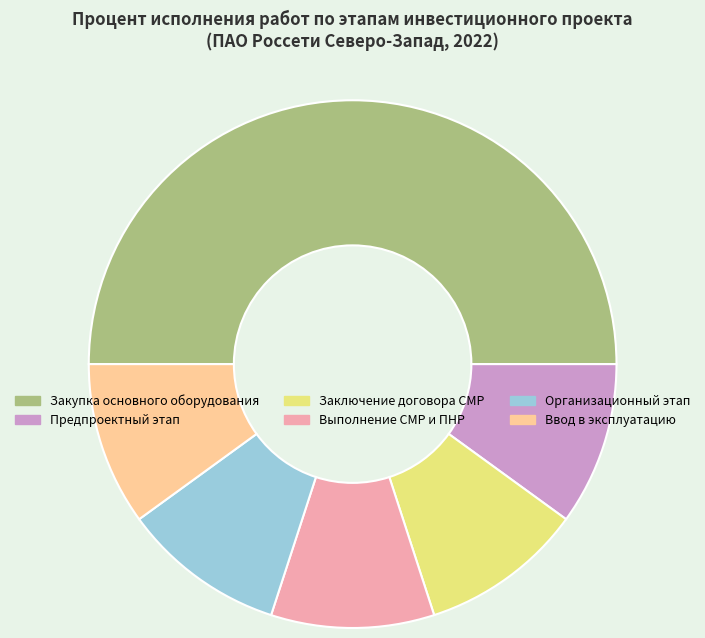

Which category has the biggest portion of the pie?

Закупка основного оборудования